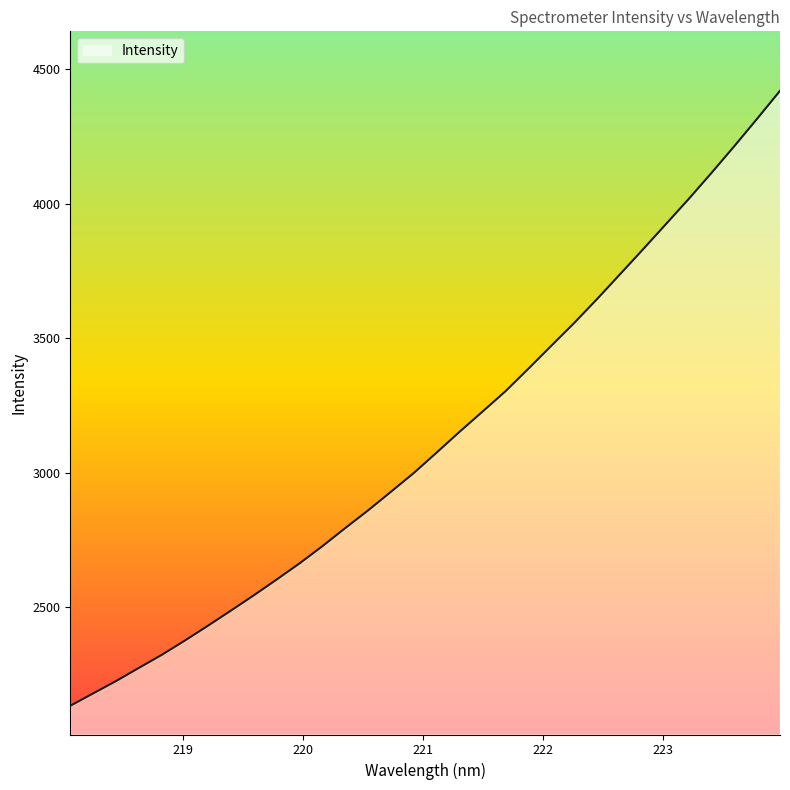

What is the greatest value displayed?

4418.9